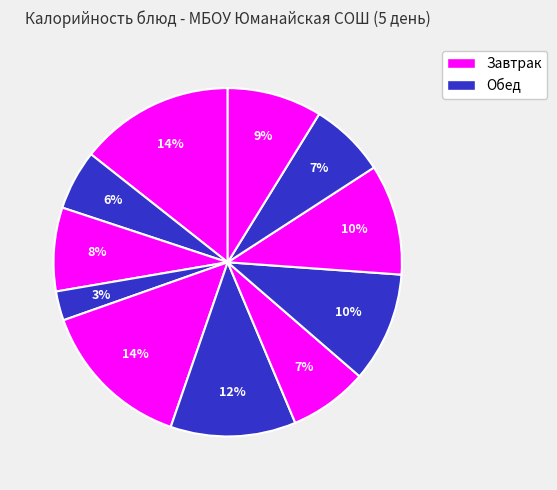

How many slices are in this pie chart?

11